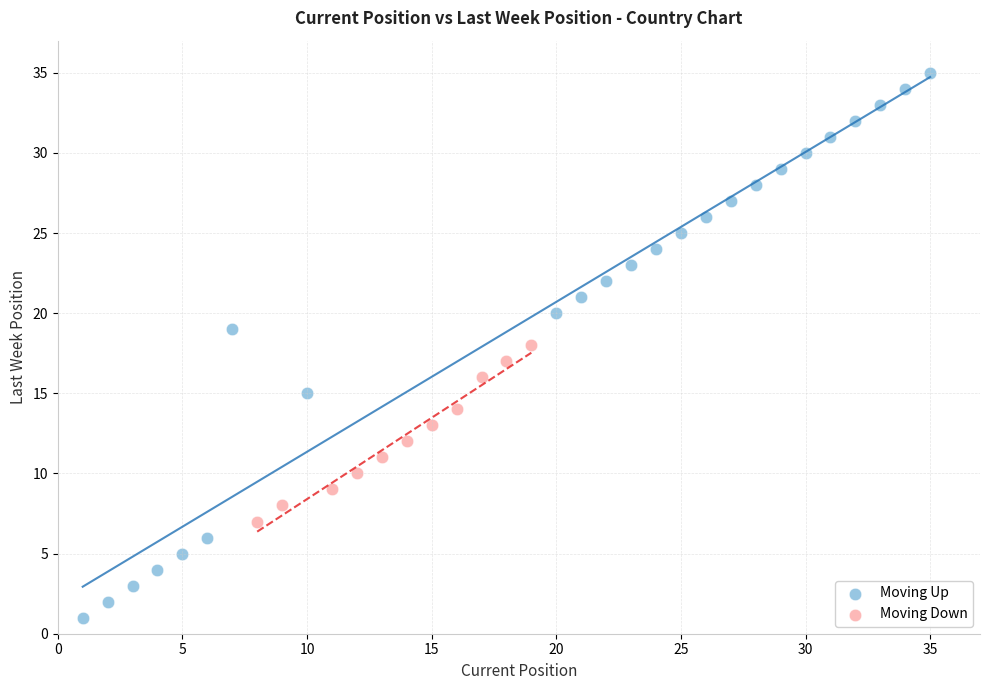

Which series has the widest spread of Y values?

Moving Up